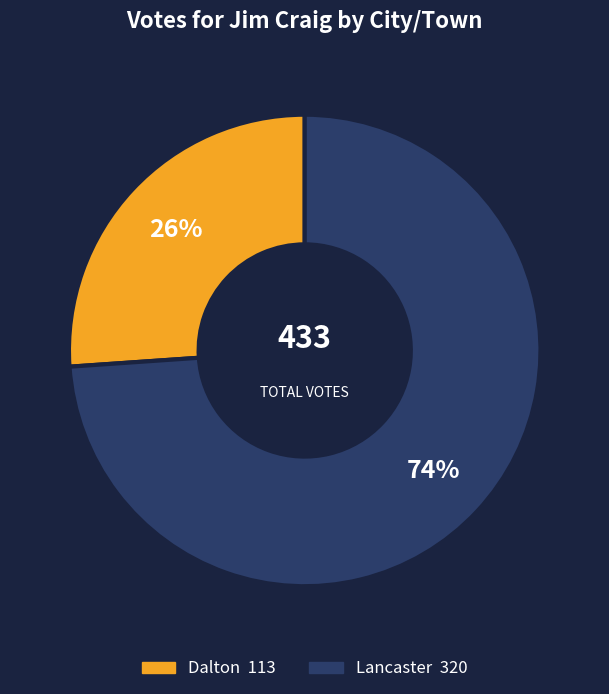

To the nearest percent, what is the difference between the Lancaster and Dalton slice percentages?

48%